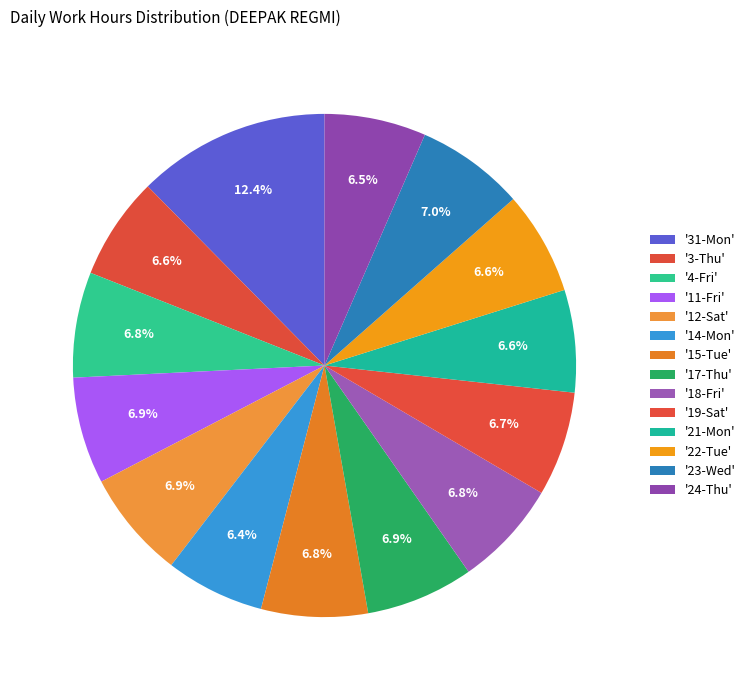

Is there any slice that represents more than half of the pie?

No